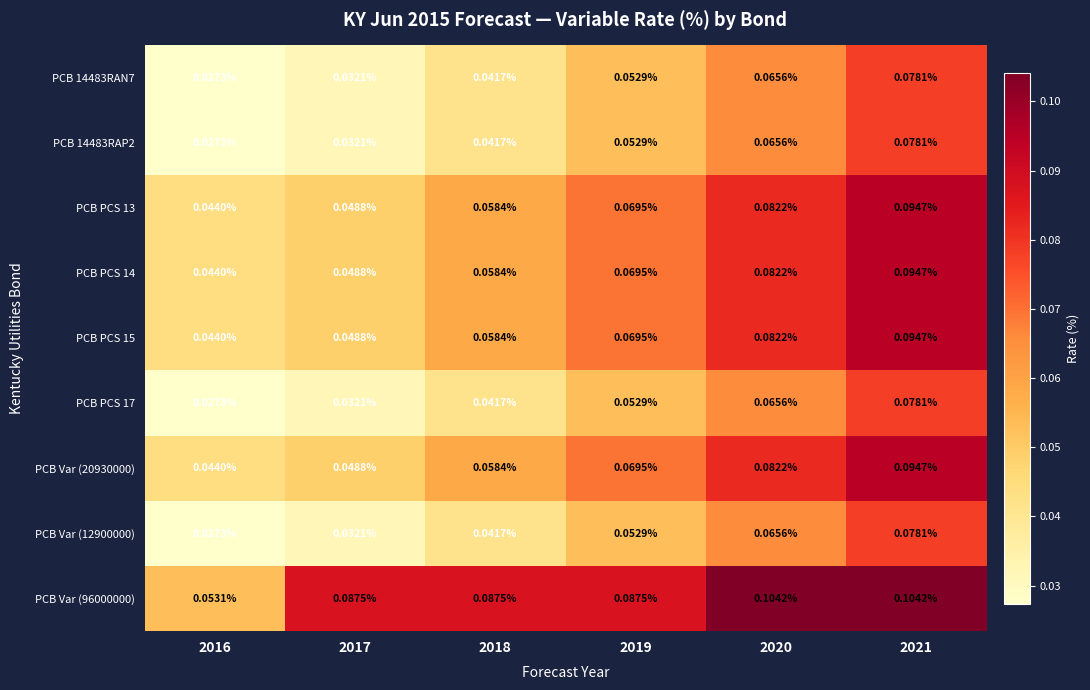

Is the value of PCB Var (96000000) at 2016 greater than the value of PCB PCS 17 at 2017?

Yes